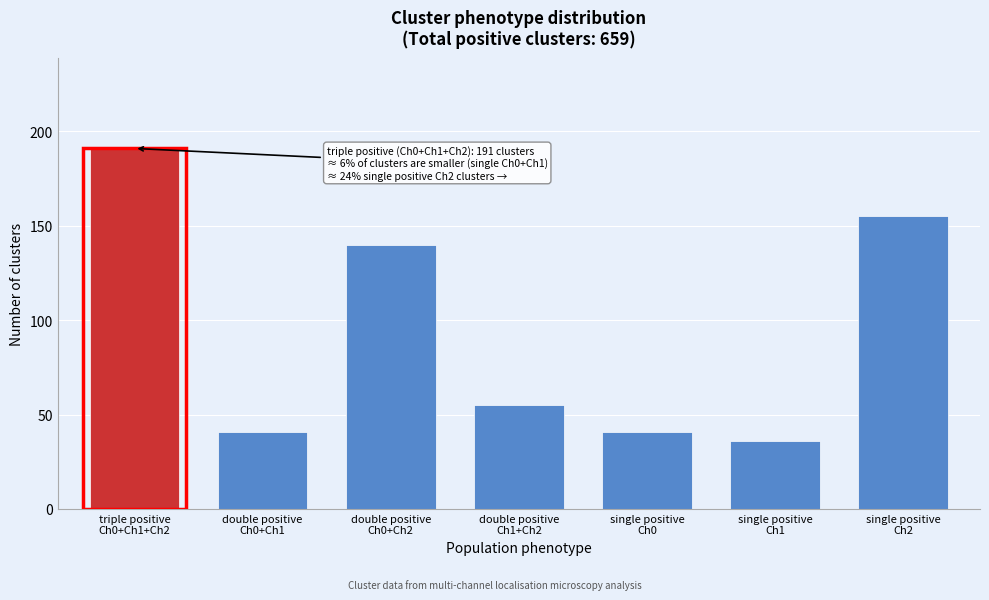

Reading left to right, extract all data points from this chart.

191	41	140	55	41	36	155